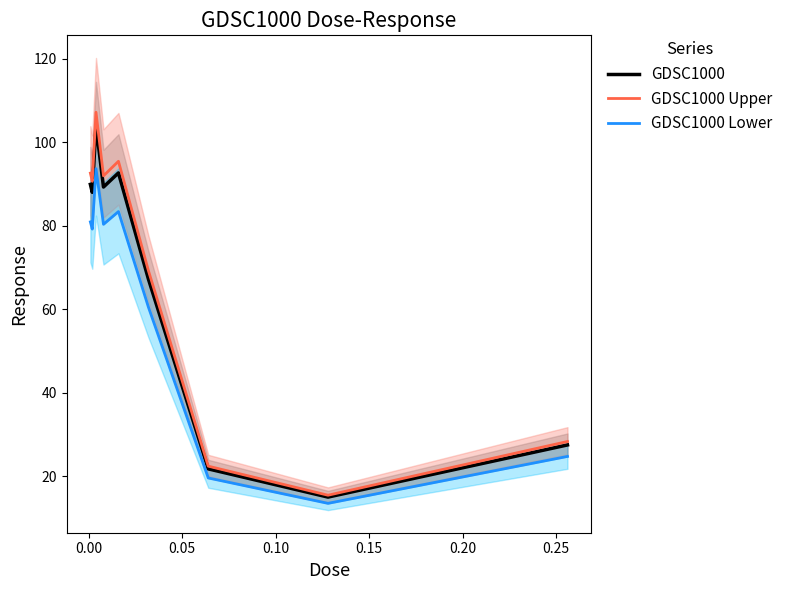

What is the maximum value for GDSC1000?

104.1